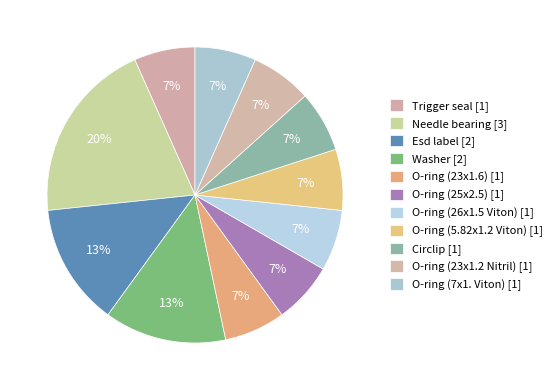

Count the number of slices in the pie.

11